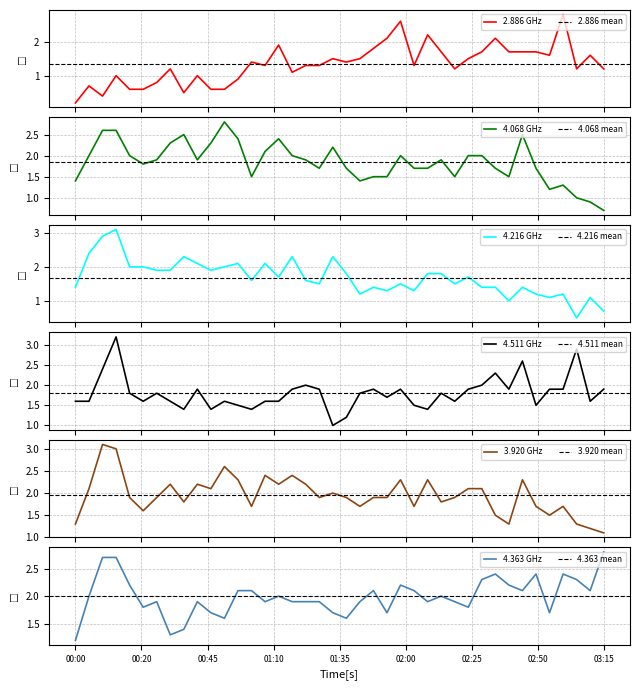

At how many categories does at least one series exceed 0?

40